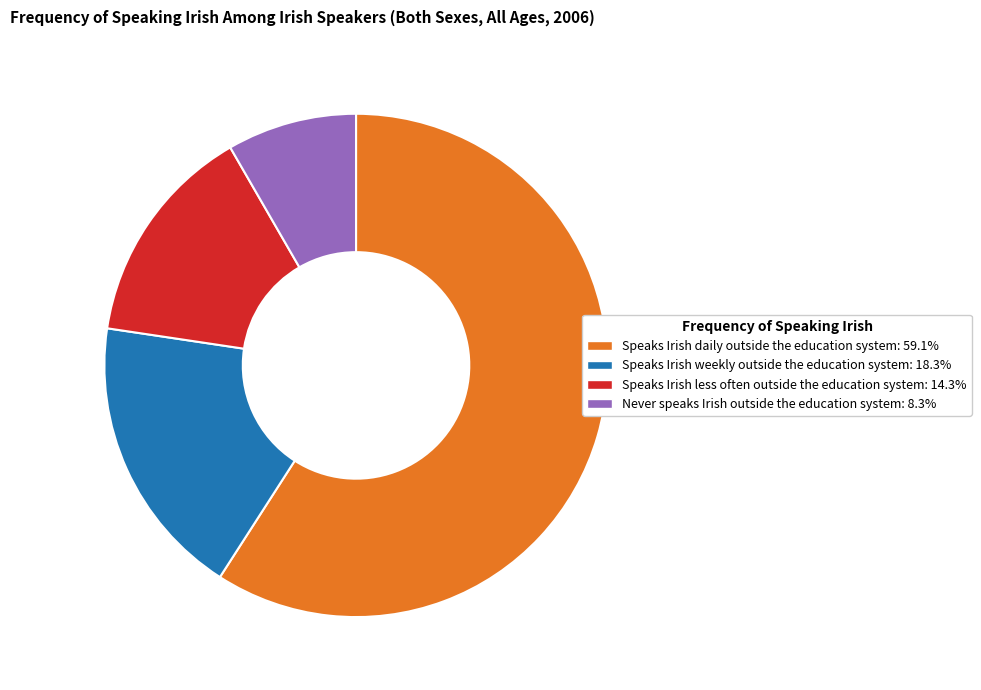

What is the smallest slice in the pie chart?

Never speaks Irish outside the education system